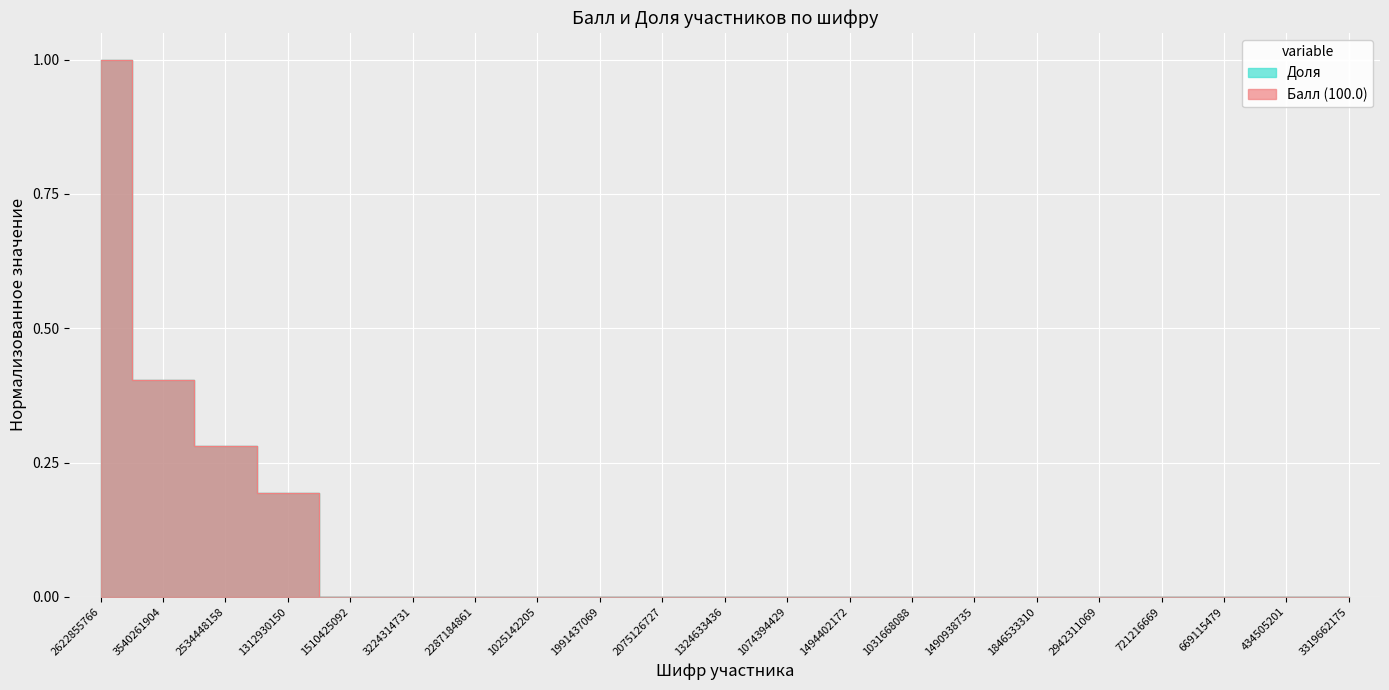

True or false: Доля and Балл (100.0) cross at least once.

False